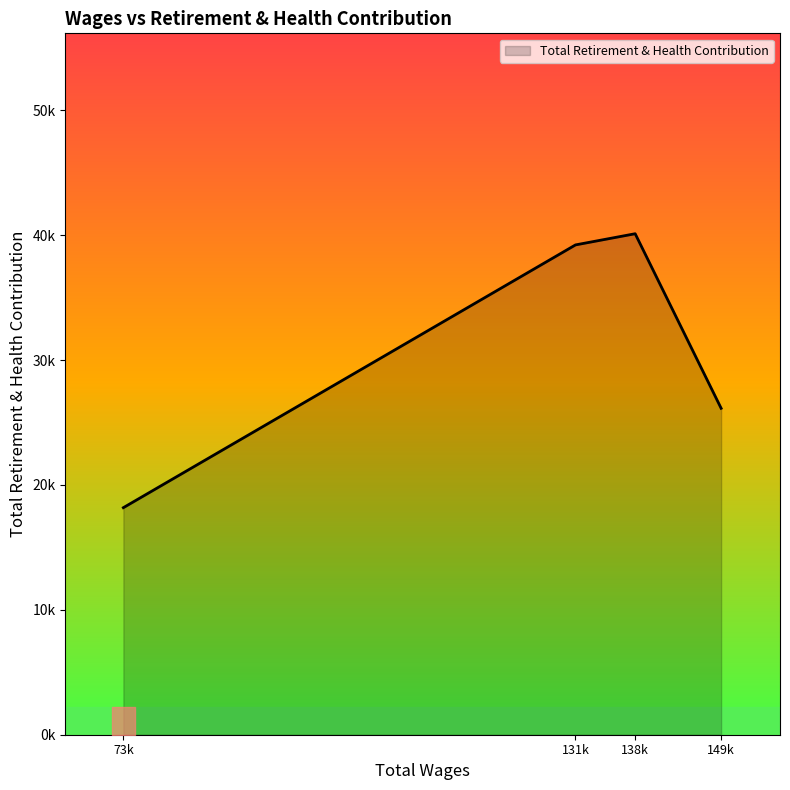

What is the sum of all values?

123662